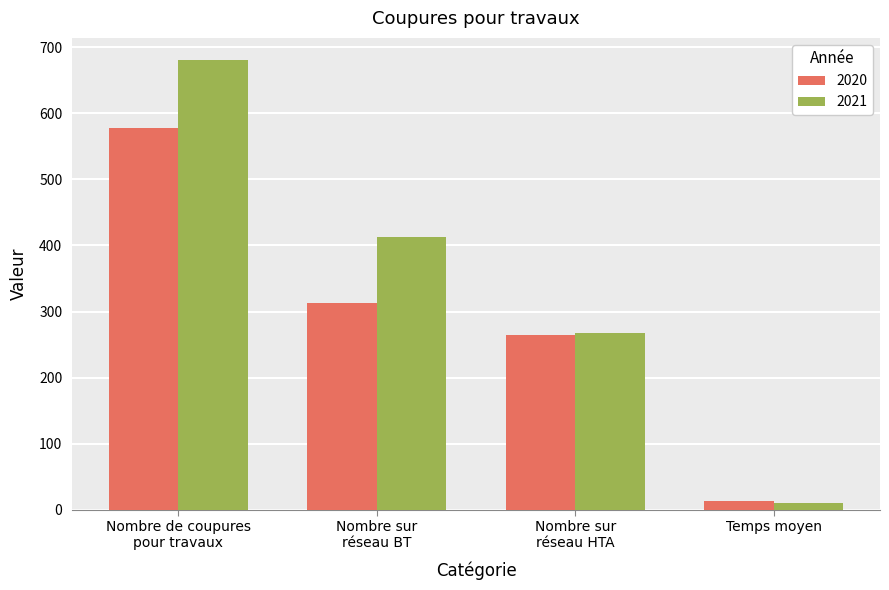

Rank the series by their average value, from lowest to highest.

2020, 2021